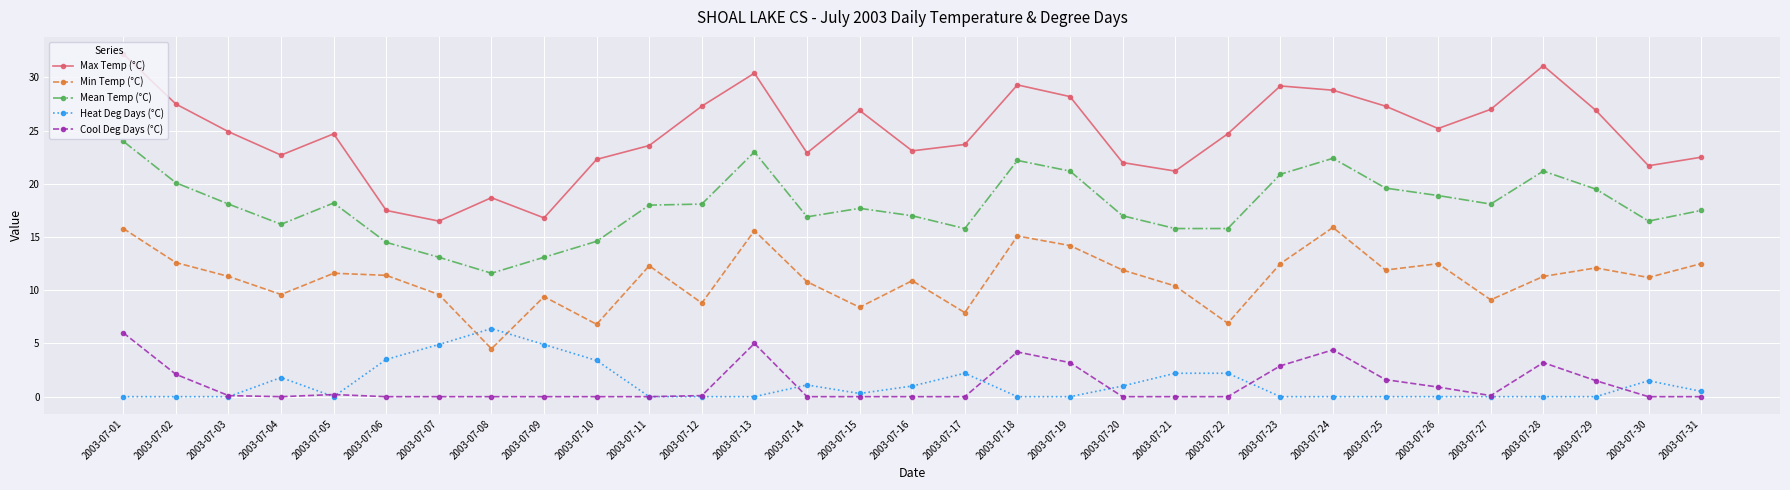

How many data points does each series have?

31